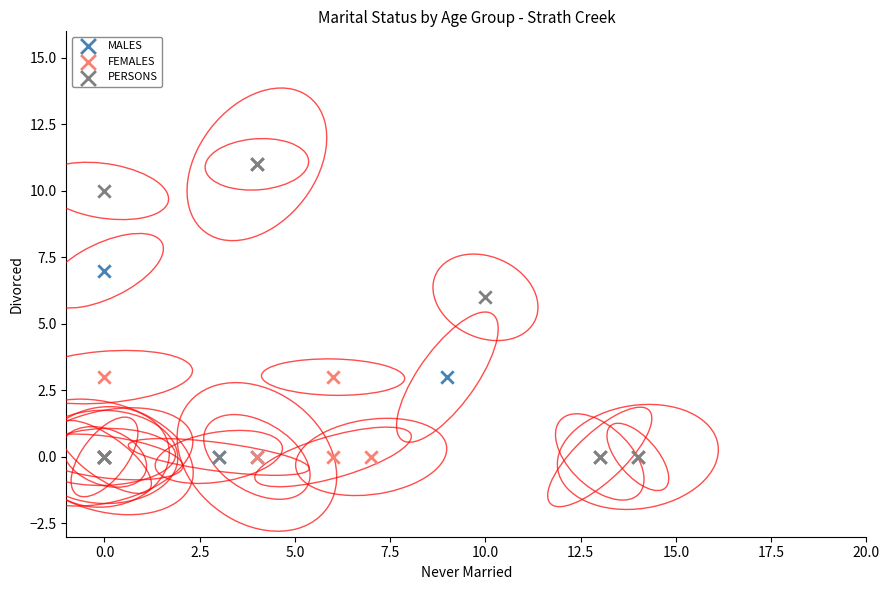

What are all the series names shown in the legend?

MALES, FEMALES, PERSONS